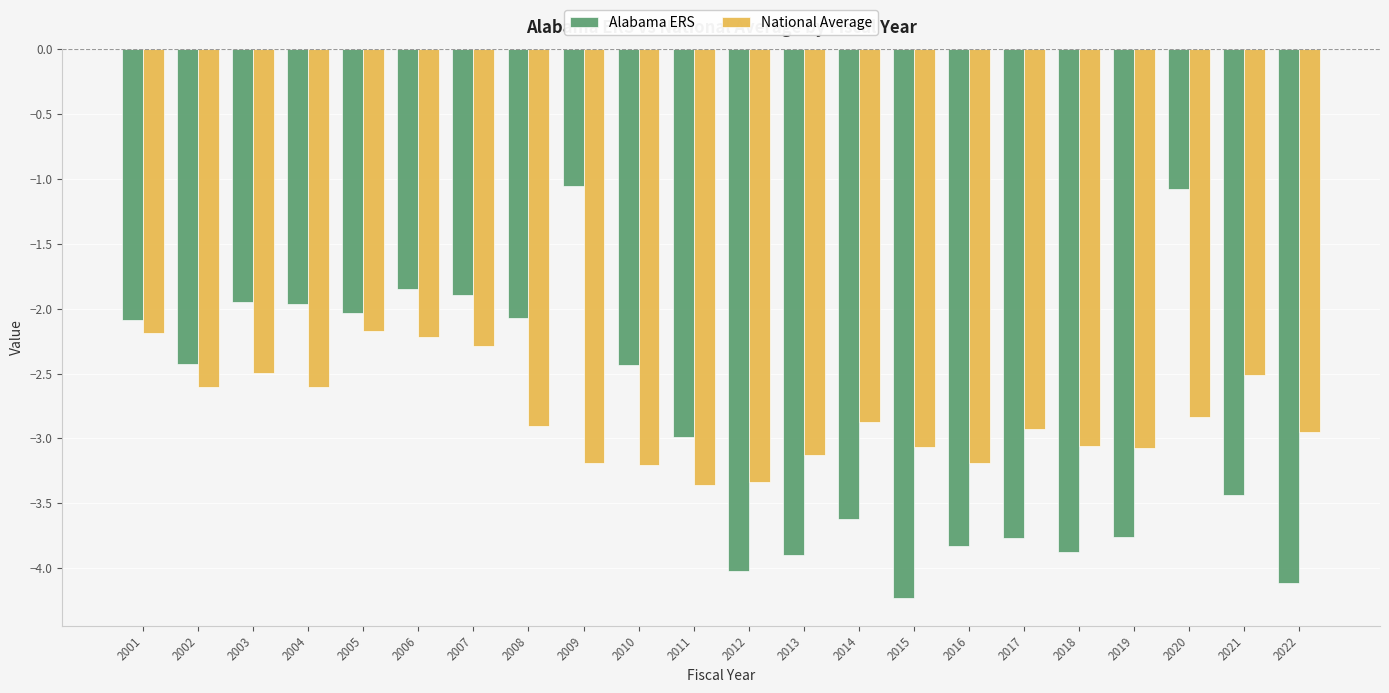

List the series in order of their peak value, highest first.

Alabama ERS, National Average